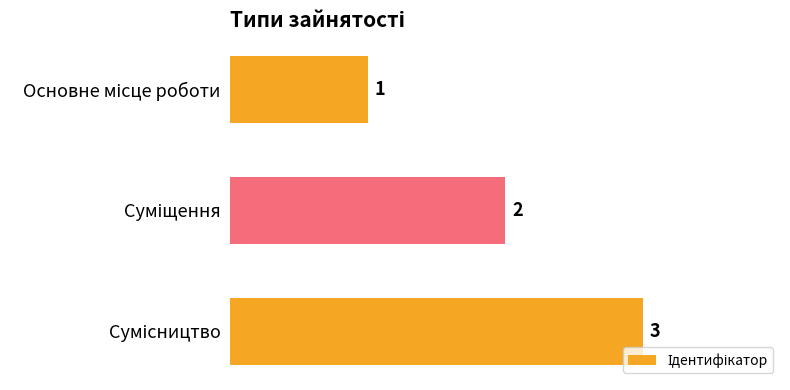

How many bars are there in total?

3